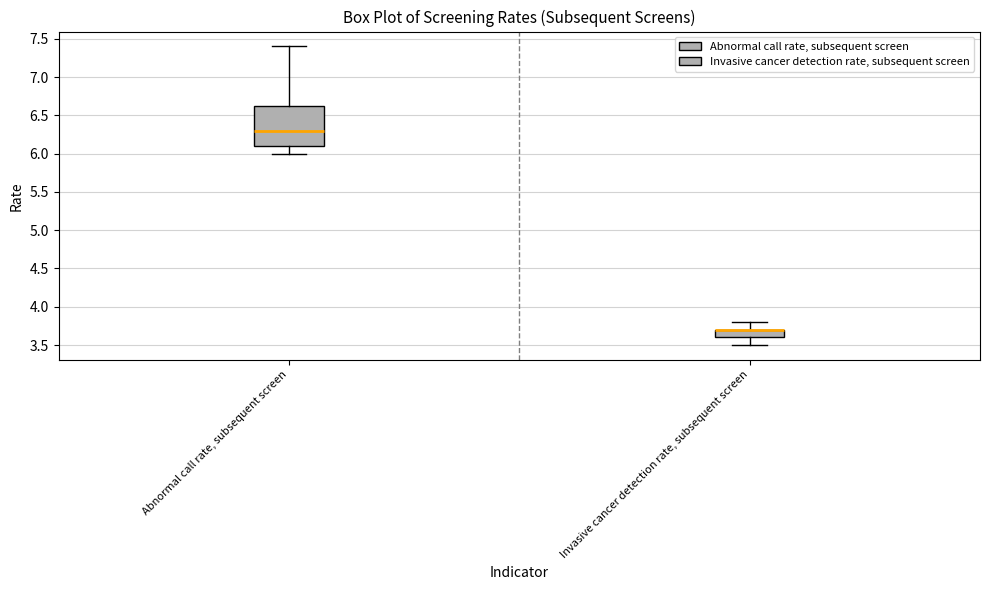

Comparing the boxes themselves (not the whiskers), which one is the tallest?

Abnormal call rate, subsequent screen